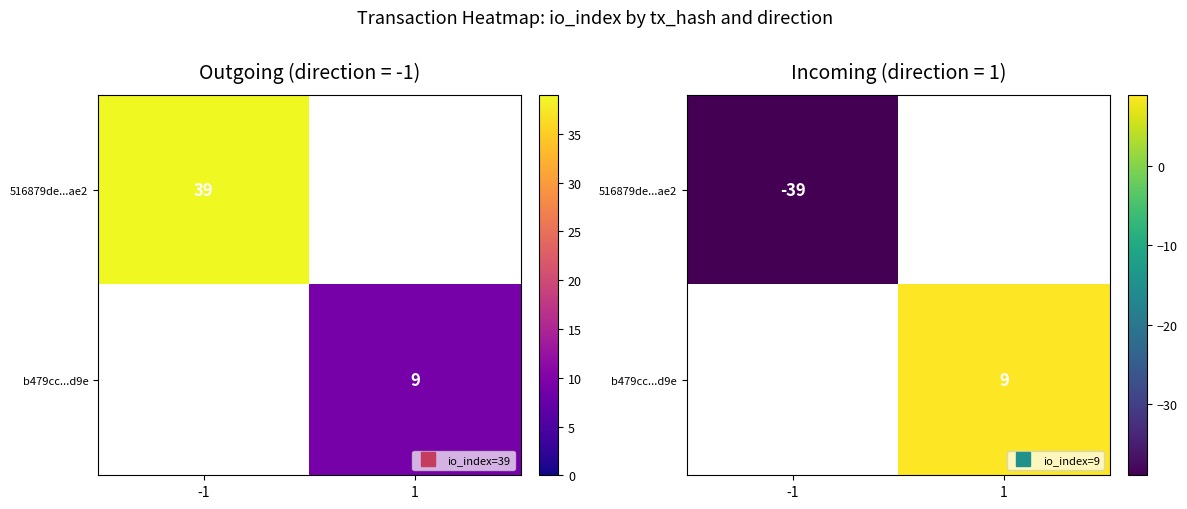

The value of 516879de...ae2 at -1 is -39.0. True or false?

True